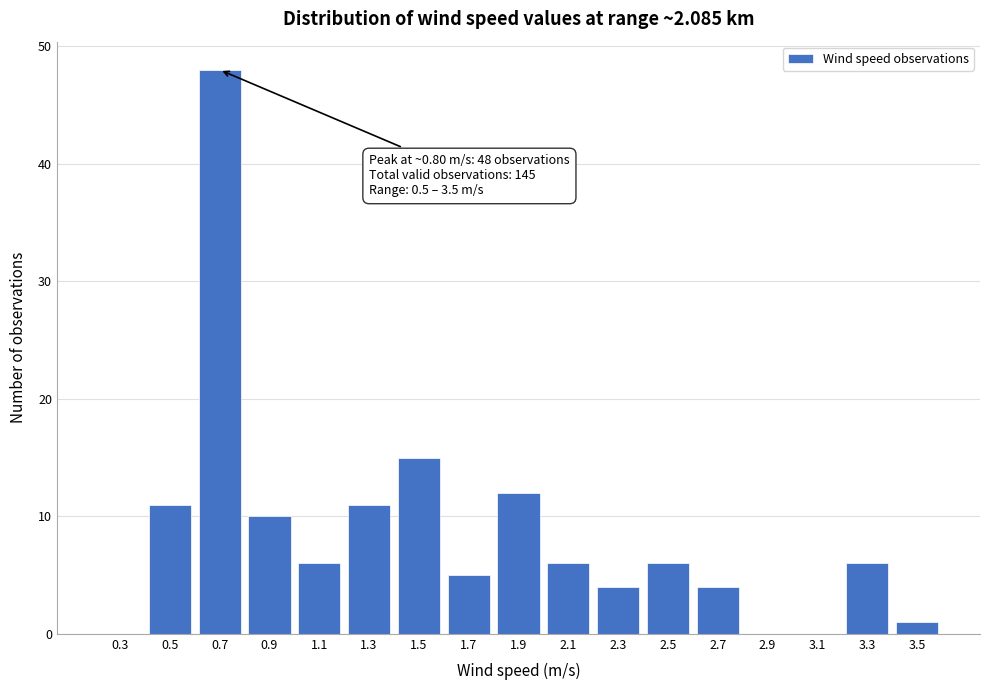

Reading left to right, list all the values displayed in this chart.

0.3=0	0.5=11	0.7=48	0.9=10	1.1=6	1.3=11	1.5=15	1.7=5	1.9=12	2.1=6	2.3=4	2.5=6	2.7=4	2.9=0	3.1=0	3.3=6	3.5=1